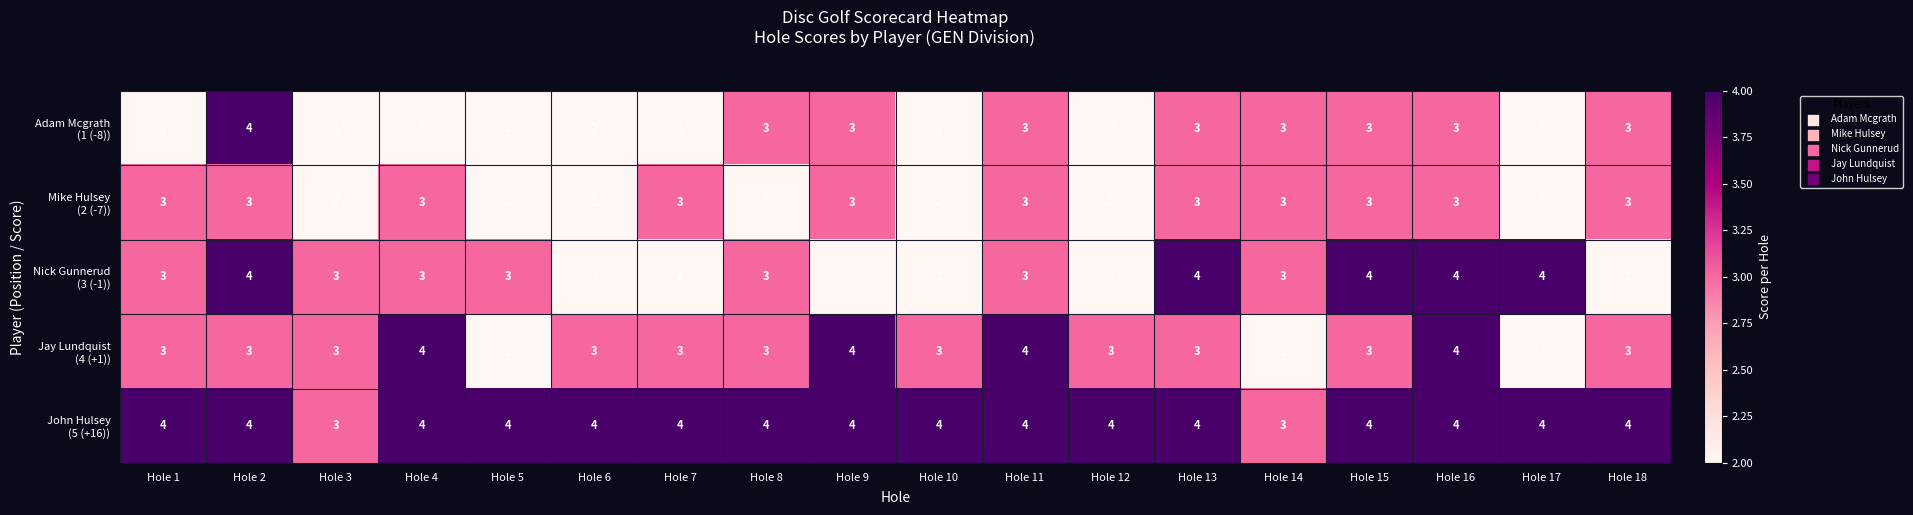

What is the maximum value shown in the chart?

4